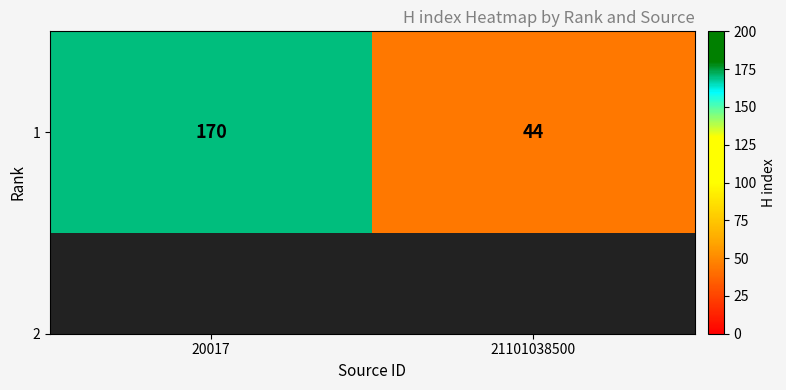

Reading left to right, list all the values displayed in this chart.

170	44